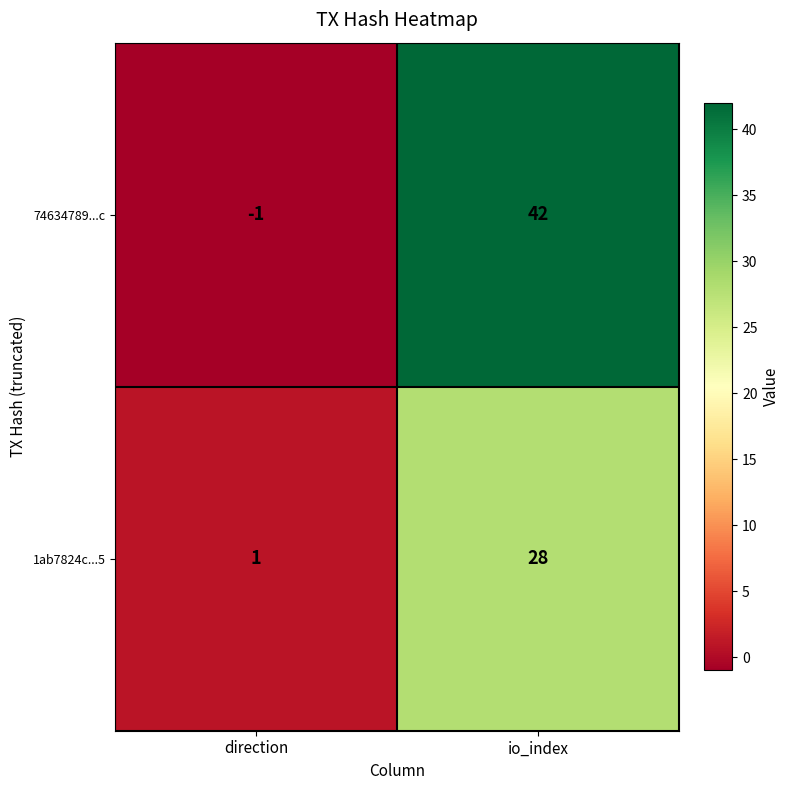

What is the total value across all series at io_index?

70